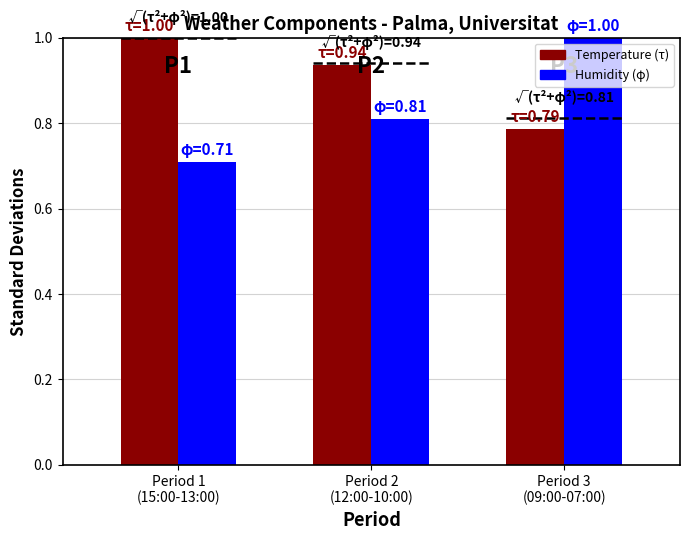

What is the label of the 1st bar from the right?

Period 3
(09:00-07:00)